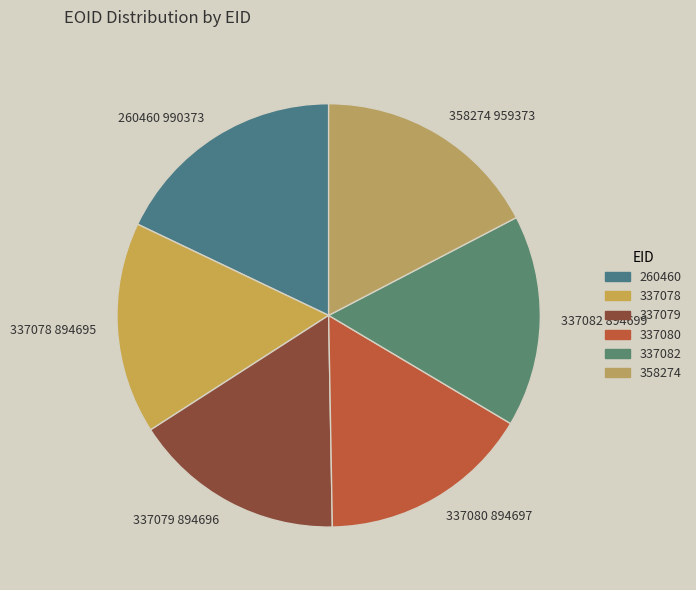

How many slices are in this pie chart?

6